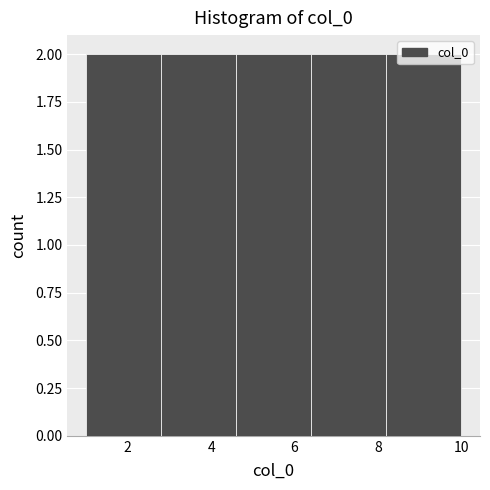

Reading left to right, transcribe this chart: for each bar, give the range it covers on the x-axis and its height. The values are not printed on the chart, so give them approximately, as read against the axis.

1.0 to 2.8: 2
2.8 to 4.6: 2
4.6 to 6.4: 2
6.4 to 8.2: 2
8.2 to 10.0: 2